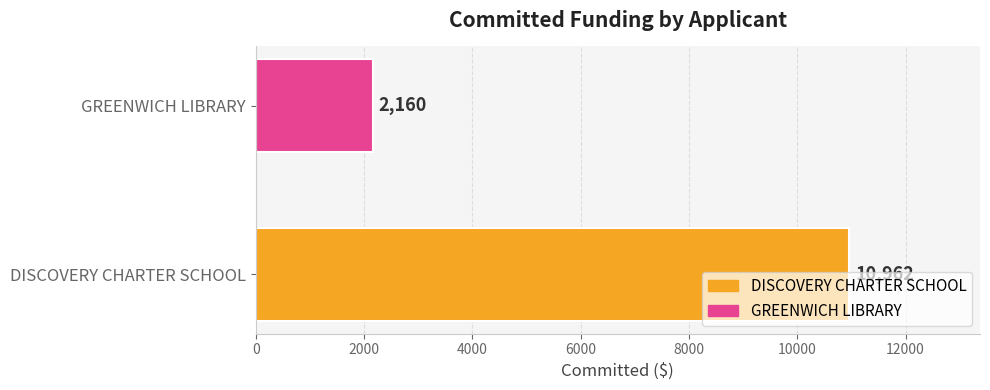

Between DISCOVERY CHARTER SCHOOL and GREENWICH LIBRARY, which is larger?

DISCOVERY CHARTER SCHOOL